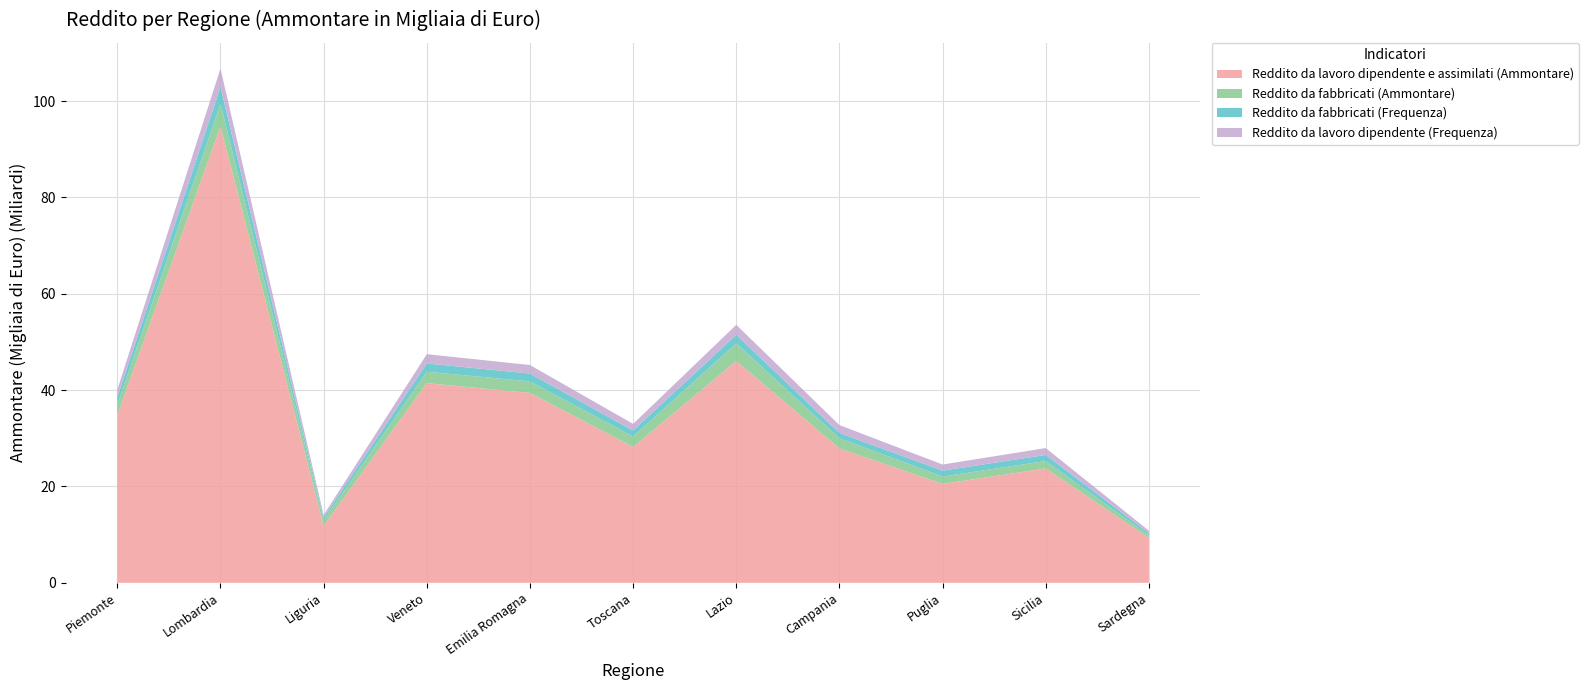

Reading left to right, transcribe all the data shown in this chart.

Reddito da lavoro dipendente e assimilati (Ammontare): Piemonte=34805656	Lombardia=94725768	Liguria=11811540	Veneto=41447807	Emilia Romagna=39423258	Toscana=28195920	Lazio=46046011	Campania=27896466	Puglia=20529651	Sicilia=23743769	Sardegna=9308469
Reddito da fabbricati (Ammontare): Piemonte=2185523	Lombardia=4727386	Liguria=1134304	Veneto=2372433	Emilia Romagna=2383738	Toscana=2172120	Lazio=3665918	Campania=2108109	Puglia=1535973	Sicilia=1533299	Sardegna=540158
Reddito da fabbricati (Frequenza): Piemonte=1528505	Lombardia=3470403	Liguria=564102	Veneto=1717830	Emilia Romagna=1632114	Toscana=1243703	Lazio=1781228	Campania=1108552	Puglia=1216202	Sicilia=1270957	Sardegna=446822
Reddito da lavoro dipendente (Frequenza): Piemonte=1565196	Lombardia=3841830	Liguria=561209	Veneto=1923280	Emilia Romagna=1775438	Toscana=1377714	Lazio=2062183	Campania=1629063	Puglia=1270300	Sicilia=1428778	Sardegna=527232